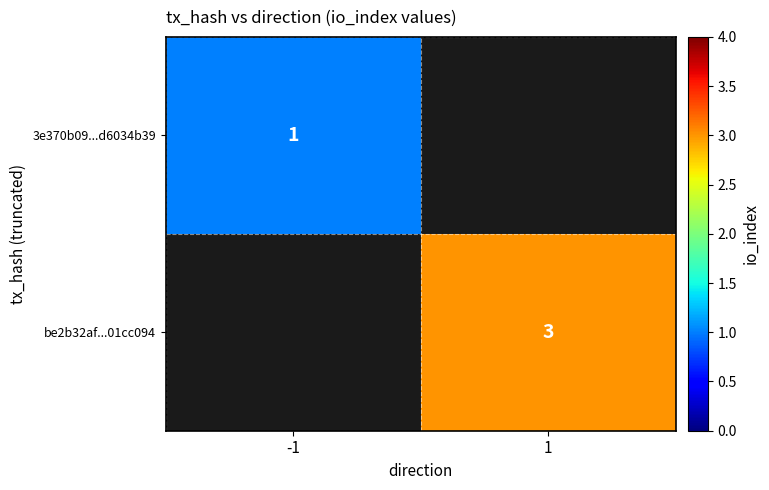

Which category has the lowest value across all series?

-1